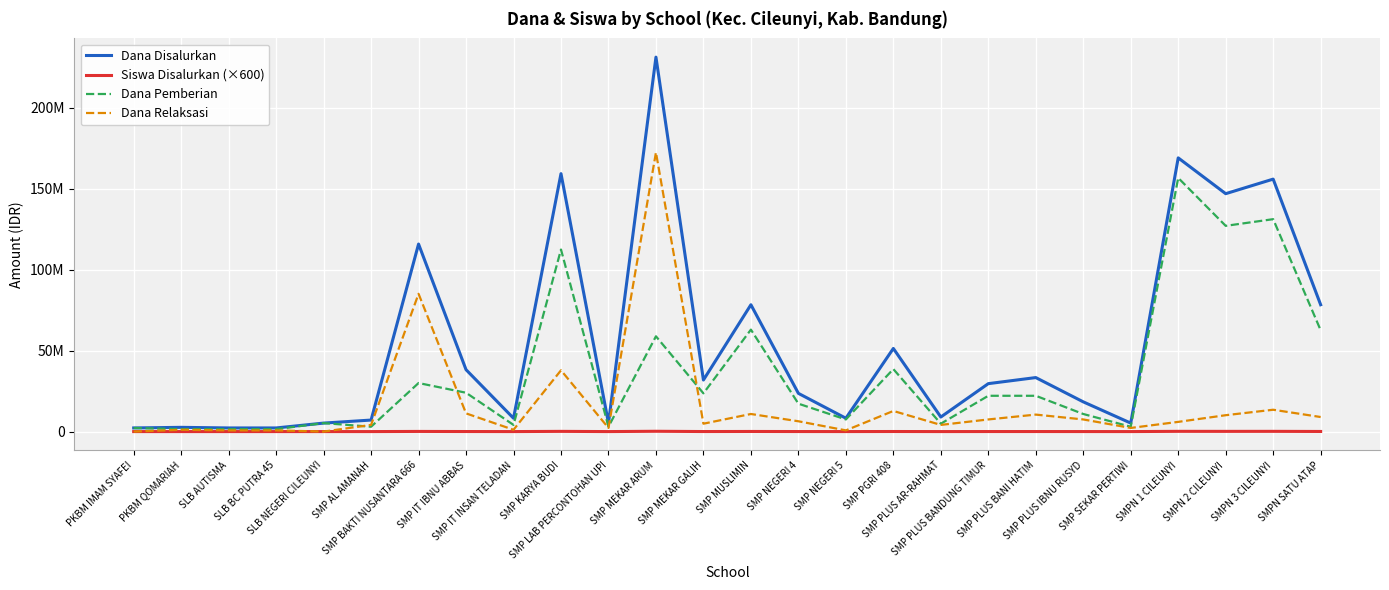

Reading left to right, extract all data points from this chart.

Dana Disalurkan: PKBM IMAM SYAFEI=2250000	PKBM QOMARIAH=2625000	SLB AUTISMA=2250000	SLB BC PUTRA 45=2250000	SLB NEGERI CILEUNYI=5250000	SMP AL AMANAH=7125000	SMP BAKTI NUSANTARA 666=115875000	SMP IT IBNU ABBAS=38250000	SMP IT INSAN TELADAN=8250000	SMP KARYA BUDI=159375000	SMP LAB PERCONTOHAN UPI=5250000	SMP MEKAR ARUM=231375000	SMP MEKAR GALIH=31875000	SMP MUSLIMIN=78375000	SMP NEGERI 4=23625000	SMP NEGERI 5=8250000	SMP PGRI 408=51375000	SMP PLUS AR-RAHMAT=9000000	SMP PLUS BANDUNG TIMUR=29625000	SMP PLUS BANI HATIM=33375000	SMP PLUS IBNU RUSYD=18375000	SMP SEKAR PERTIWI=5250000	SMPN 1 CILEUNYI=169125000	SMPN 2 CILEUNYI=147000000	SMPN 3 CILEUNYI=156000000	SMPN SATU ATAP=78375000
Siswa Disalurkan (×600): PKBM IMAM SYAFEI=1800	PKBM QOMARIAH=3000	SLB AUTISMA=1800	SLB BC PUTRA 45=1800	SLB NEGERI CILEUNYI=4800	SMP AL AMANAH=7200	SMP BAKTI NUSANTARA 666=97800	SMP IT IBNU ABBAS=38400	SMP IT INSAN TELADAN=7800	SMP KARYA BUDI=138000	SMP LAB PERCONTOHAN UPI=6000	SMP MEKAR ARUM=197400	SMP MEKAR GALIH=31200	SMP MUSLIMIN=78000	SMP NEGERI 4=30000	SMP NEGERI 5=13200	SMP PGRI 408=50400	SMP PLUS AR-RAHMAT=8400	SMP PLUS BANDUNG TIMUR=28200	SMP PLUS BANI HATIM=31200	SMP PLUS IBNU RUSYD=17400	SMP SEKAR PERTIWI=7200	SMPN 1 CILEUNYI=156600	SMPN 2 CILEUNYI=135000	SMPN 3 CILEUNYI=151200	SMPN SATU ATAP=75000
Dana Pemberian: PKBM IMAM SYAFEI=2250000	PKBM QOMARIAH=1500000	SLB AUTISMA=1500000	SLB BC PUTRA 45=1500000	SLB NEGERI CILEUNYI=5250000	SMP AL AMANAH=3000000	SMP BAKTI NUSANTARA 666=30000000	SMP IT IBNU ABBAS=24000000	SMP IT INSAN TELADAN=4125000	SMP KARYA BUDI=112500000	SMP LAB PERCONTOHAN UPI=3000000	SMP MEKAR ARUM=58875000	SMP MEKAR GALIH=23625000	SMP MUSLIMIN=63000000	SMP NEGERI 4=17250000	SMP NEGERI 5=7500000	SMP PGRI 408=38625000	SMP PLUS AR-RAHMAT=4875000	SMP PLUS BANDUNG TIMUR=22125000	SMP PLUS BANI HATIM=22125000	SMP PLUS IBNU RUSYD=10875000	SMP SEKAR PERTIWI=3000000	SMPN 1 CILEUNYI=156750000	SMPN 2 CILEUNYI=127125000	SMPN 3 CILEUNYI=131250000	SMPN SATU ATAP=62625000
Dana Relaksasi: PKBM IMAM SYAFEI=0	PKBM QOMARIAH=1125000	SLB AUTISMA=750000	SLB BC PUTRA 45=750000	SLB NEGERI CILEUNYI=0	SMP AL AMANAH=4125000	SMP BAKTI NUSANTARA 666=85125000	SMP IT IBNU ABBAS=11250000	SMP IT INSAN TELADAN=1125000	SMP KARYA BUDI=37875000	SMP LAB PERCONTOHAN UPI=2250000	SMP MEKAR ARUM=172500000	SMP MEKAR GALIH=4875000	SMP MUSLIMIN=10875000	SMP NEGERI 4=6375000	SMP NEGERI 5=750000	SMP PGRI 408=12750000	SMP PLUS AR-RAHMAT=4125000	SMP PLUS BANDUNG TIMUR=7500000	SMP PLUS BANI HATIM=10500000	SMP PLUS IBNU RUSYD=7500000	SMP SEKAR PERTIWI=2250000	SMPN 1 CILEUNYI=6000000	SMPN 2 CILEUNYI=10125000	SMPN 3 CILEUNYI=13500000	SMPN SATU ATAP=9000000